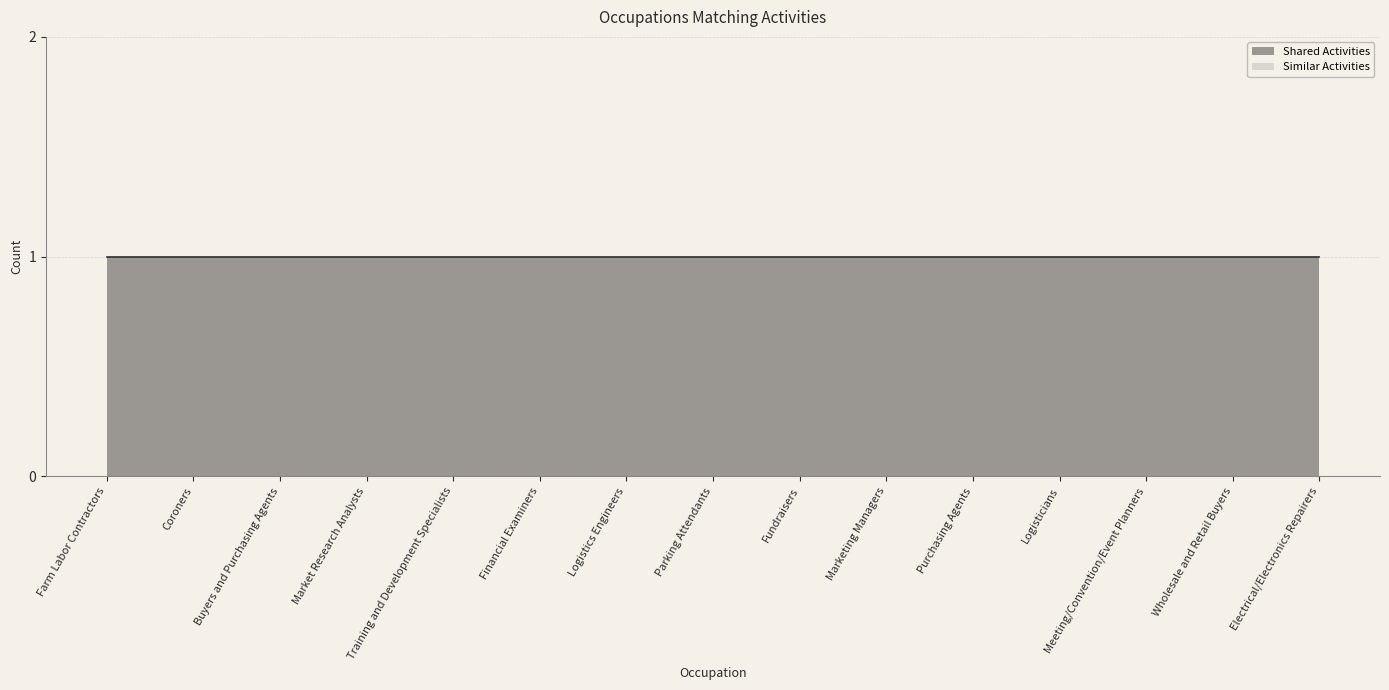

What is the total value across all series at Logistics Engineers?

1